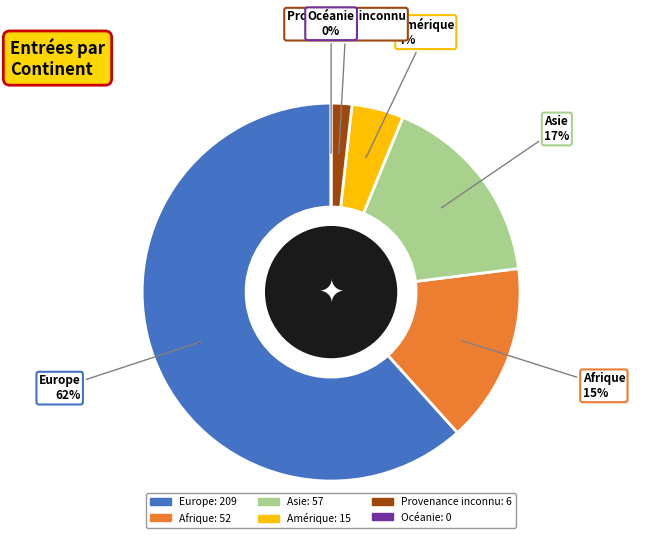

Count the number of slices in the pie.

6